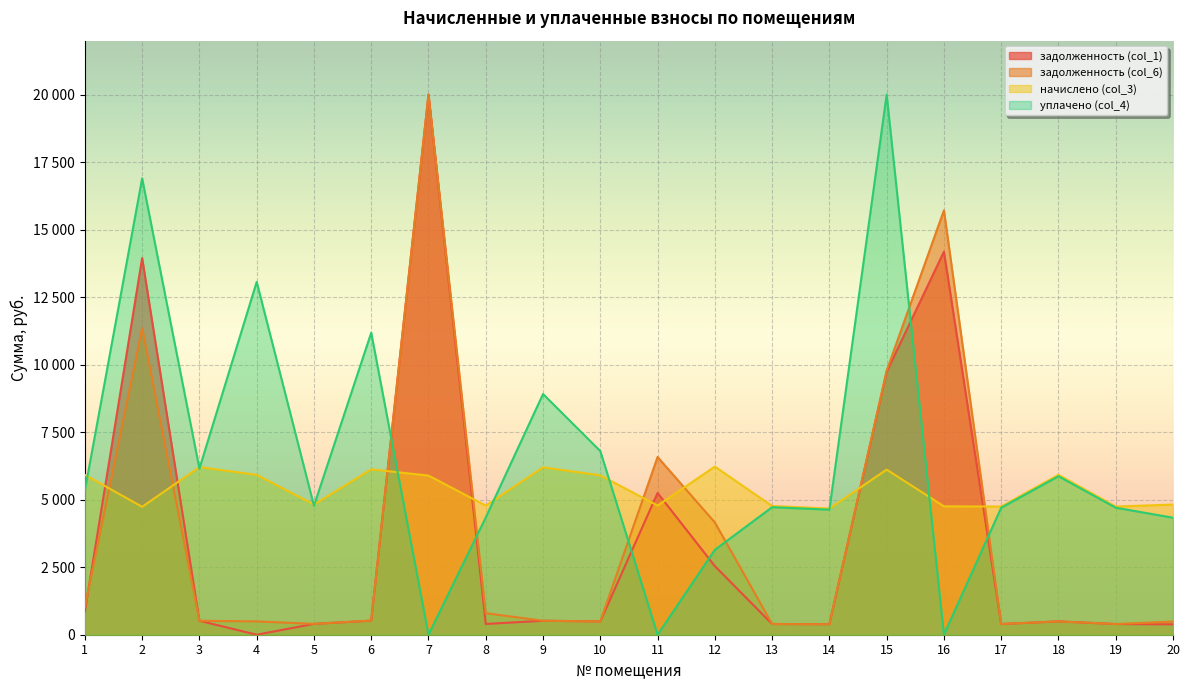

How many values in the задолженность (col_6) series are below 517?

10